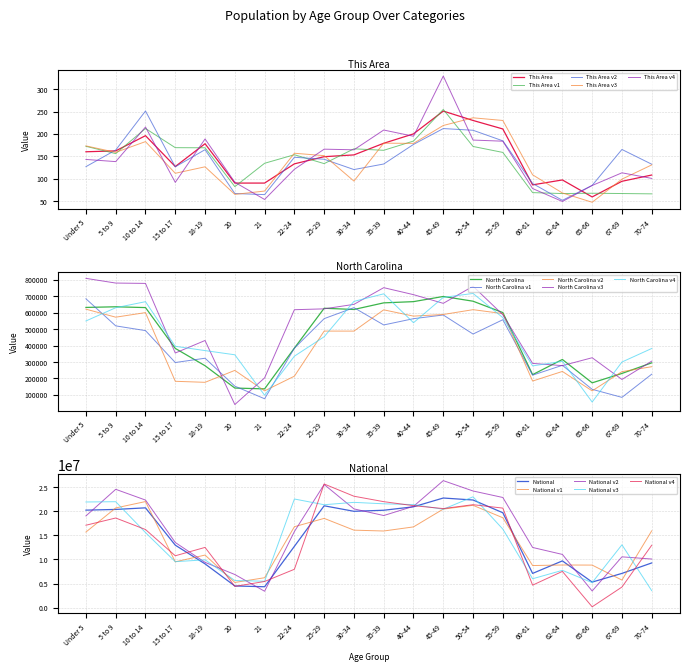

What is the sum of the North Carolina values at 65-66 and 60-61?

395843.0